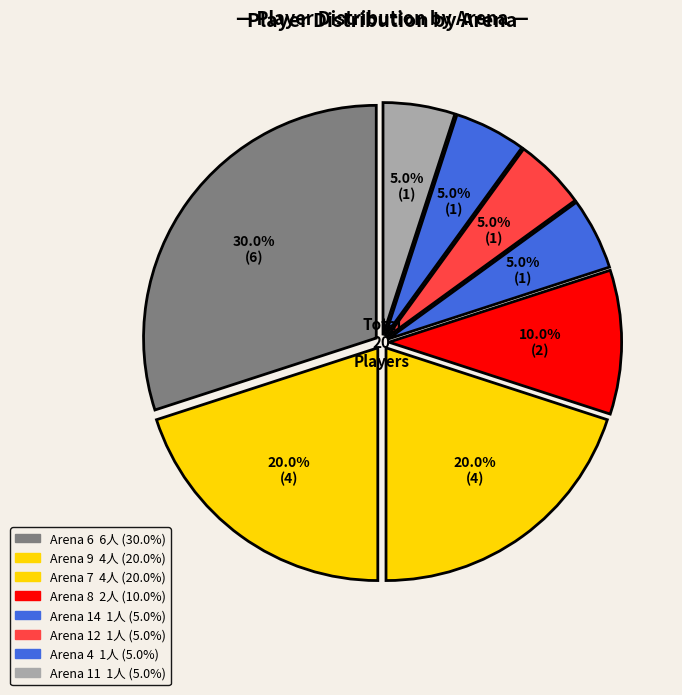

How many segments does this pie chart have?

8